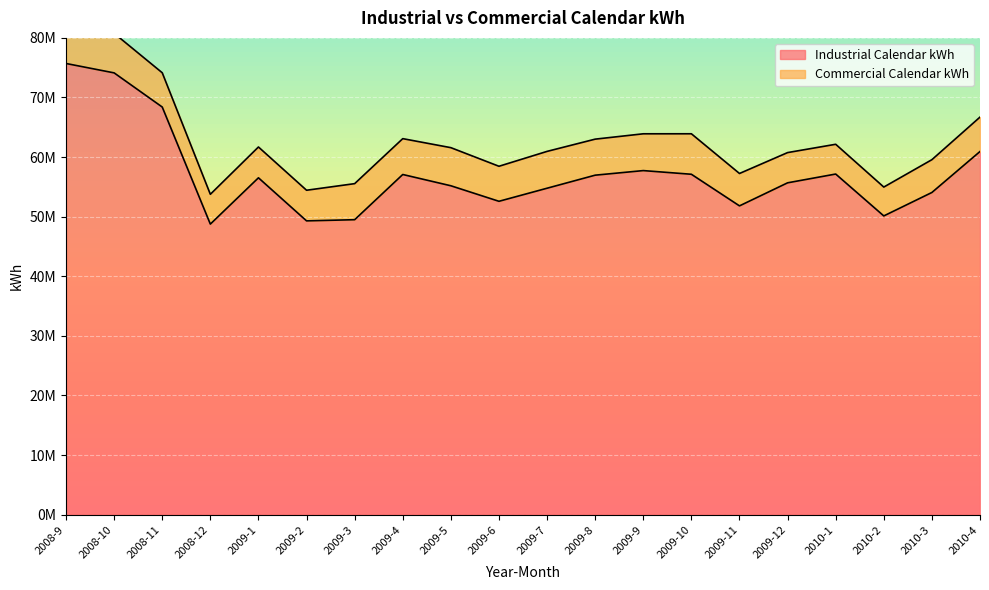

What is the ratio of the value at 2009-10 to the value at 2009-4?

1.0